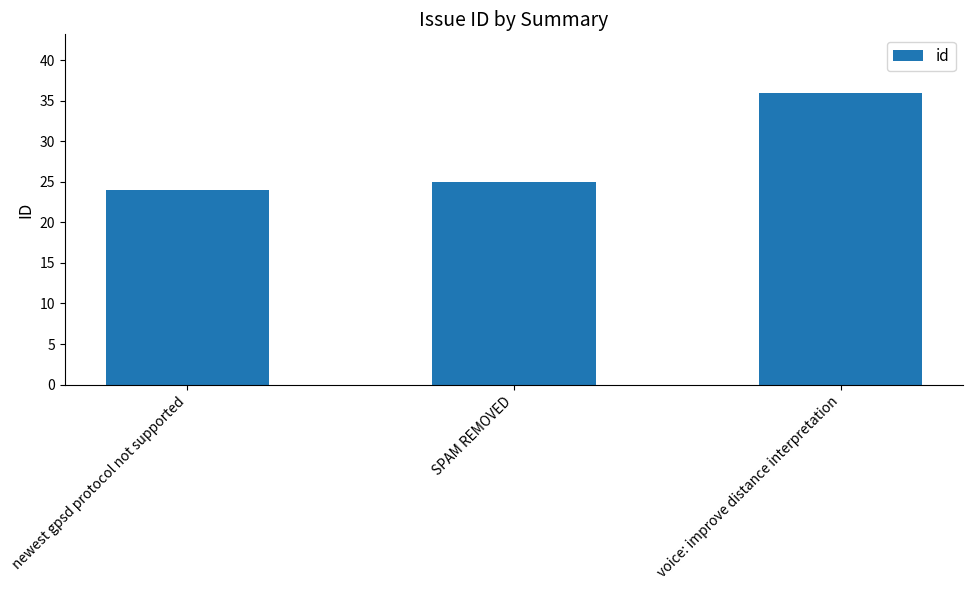

Reading left to right, list all the values displayed in this chart.

newest gpsd protocol not supported=24	SPAM REMOVED=25	voice: improve distance interpretation=36